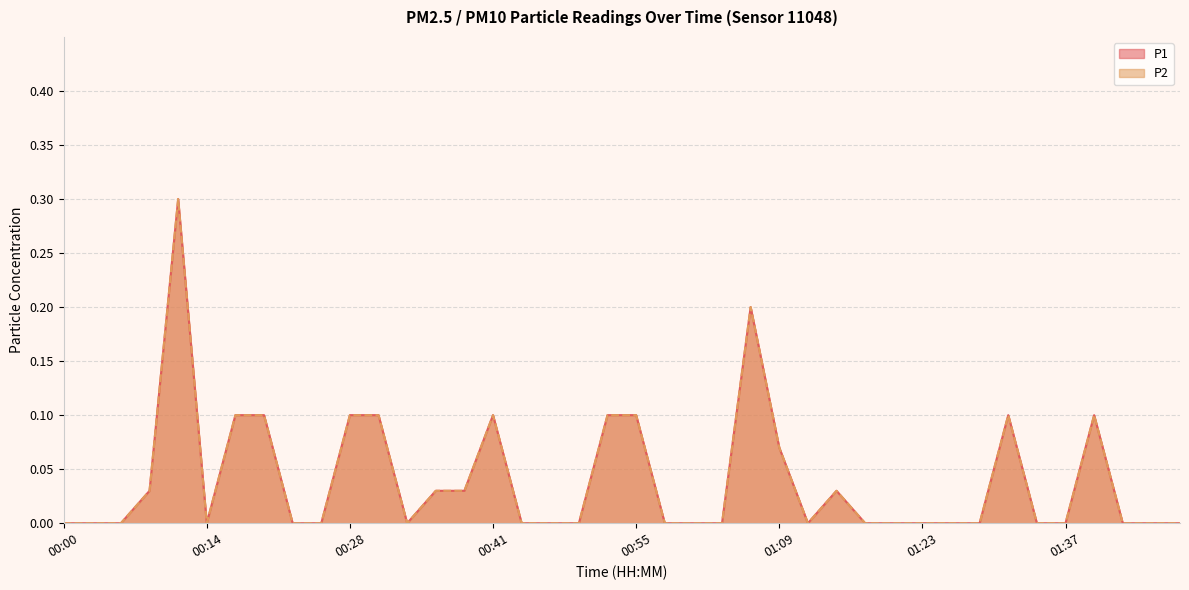

What is the difference between the second highest and second lowest values in the P2 series?

0.2